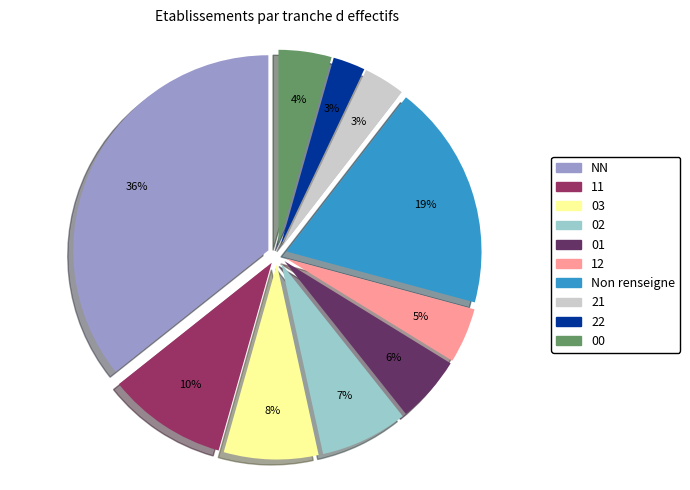

To the nearest percent, what is the difference between the largest and smallest slice percentages?

33%